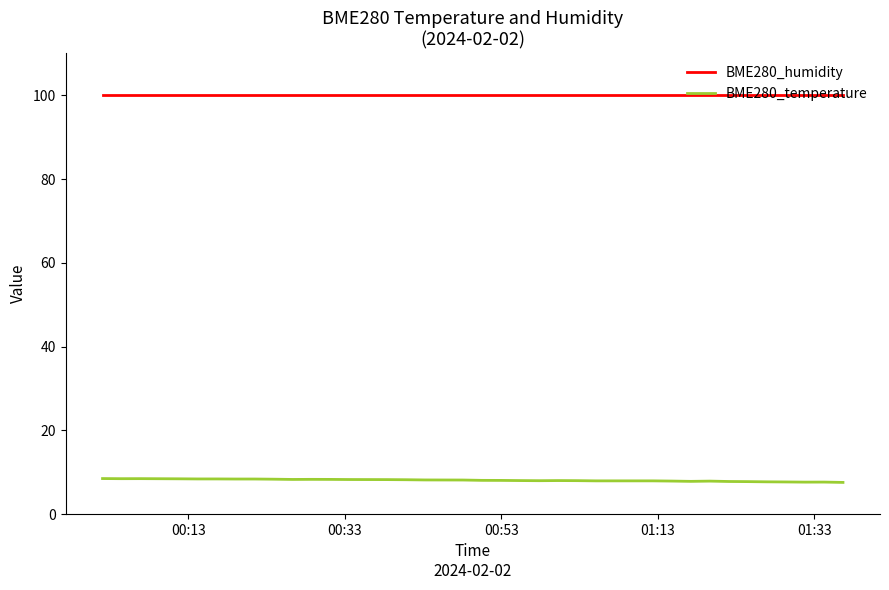

Which series has the widest spread of values?

BME280_temperature